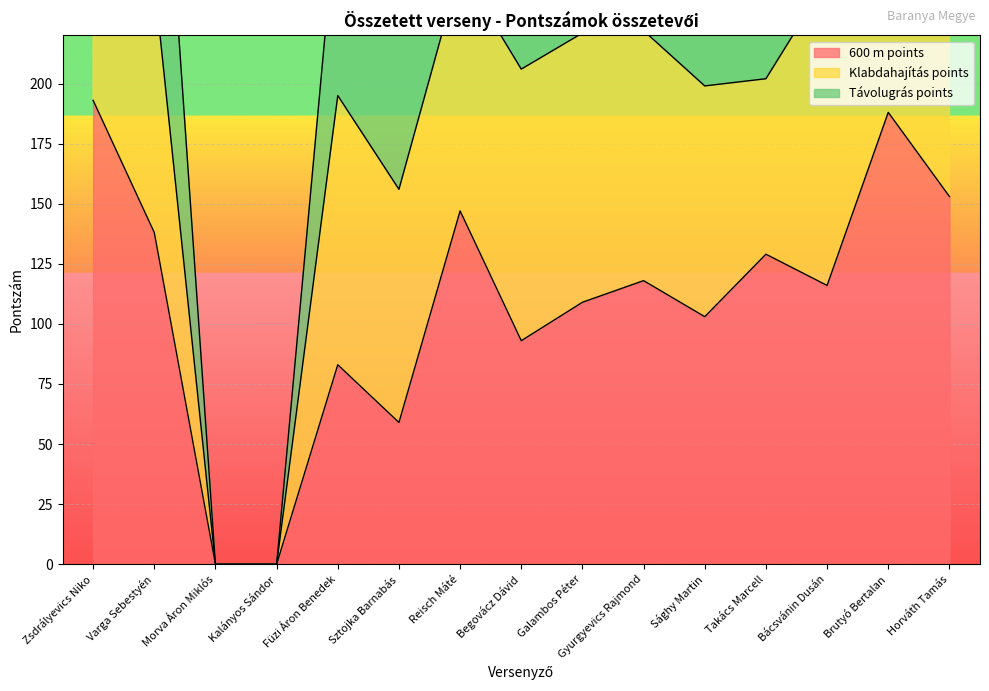

True or false: 600 m points and Távolugrás points intersect in this chart.

False